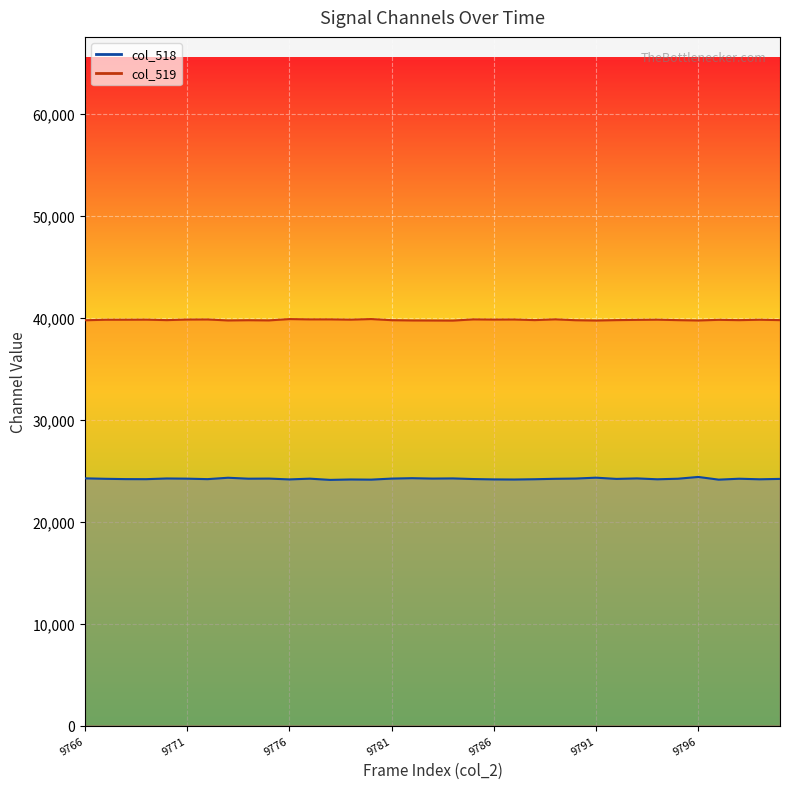

Which series changed the most between 9771 and 24?

col_519 line